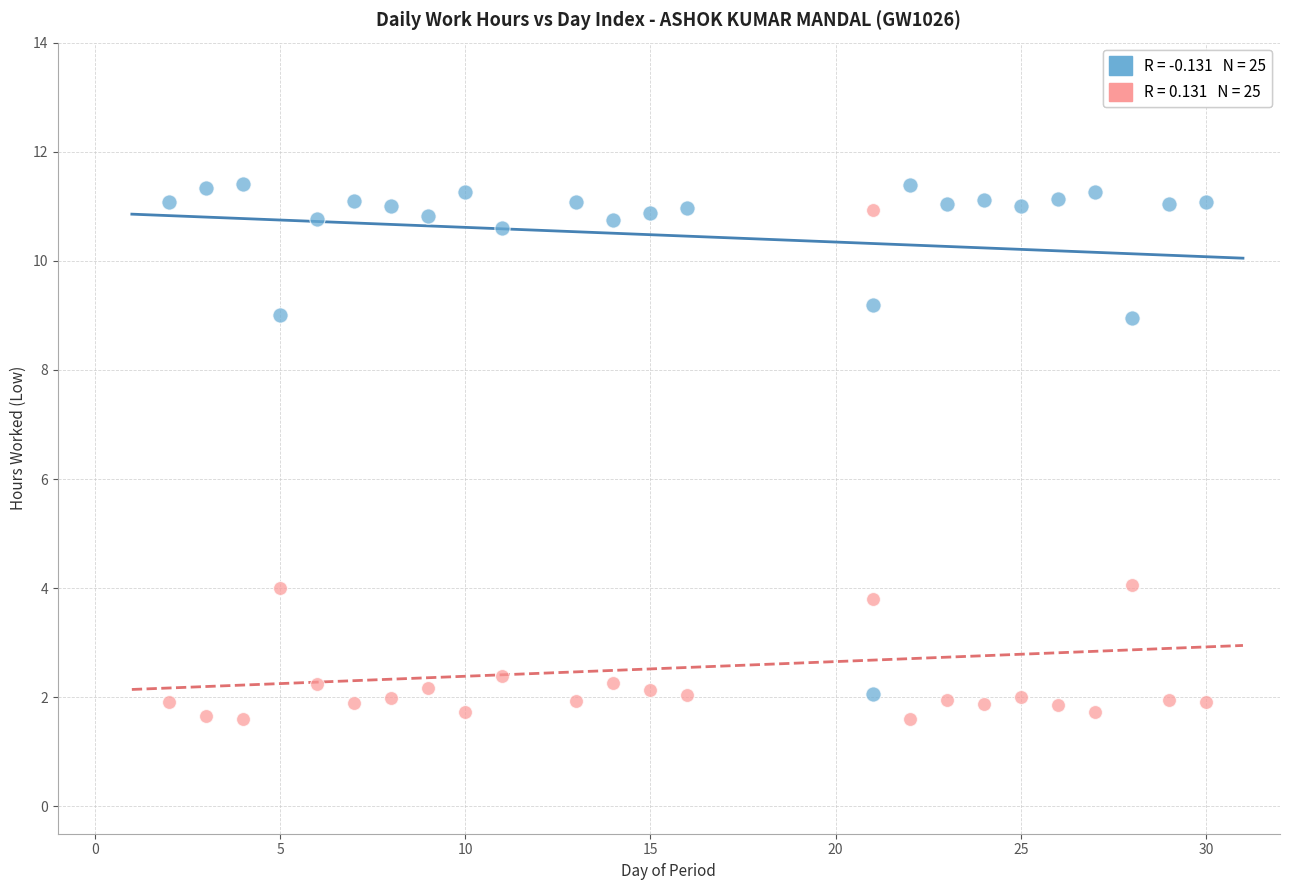

Across all data points, what is the range of X values (max minus min)?

28.0